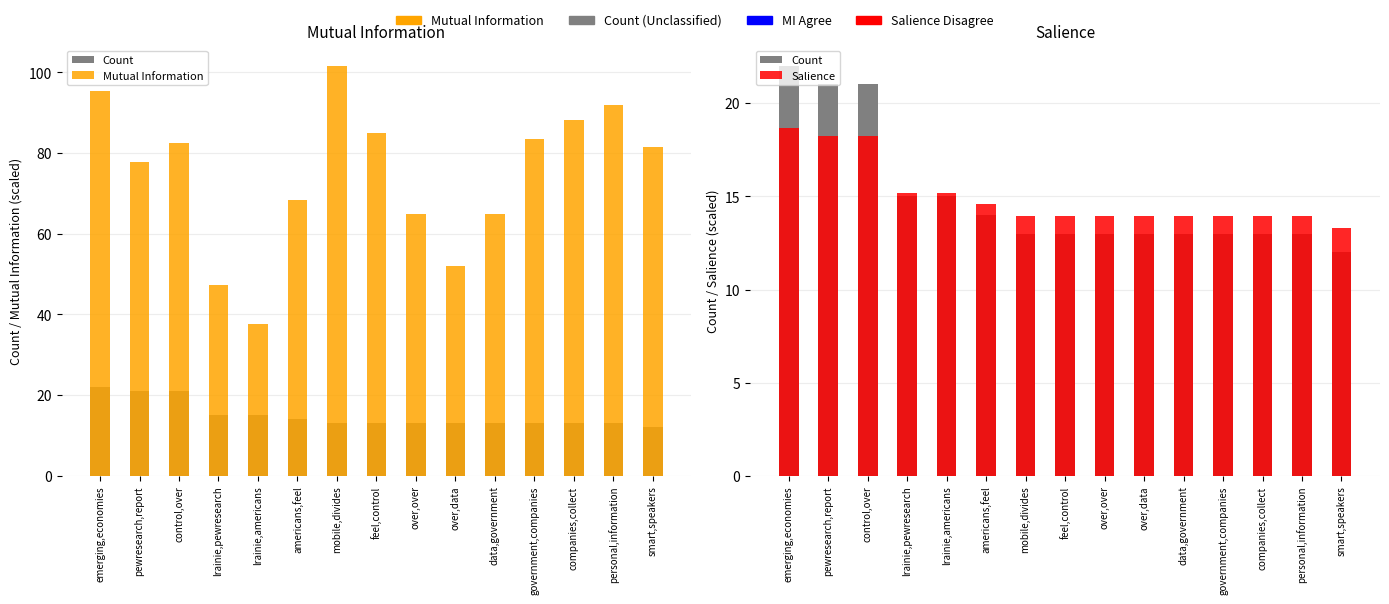

Between feel,control and over,over, which series saw the biggest shift?

Mutual Information